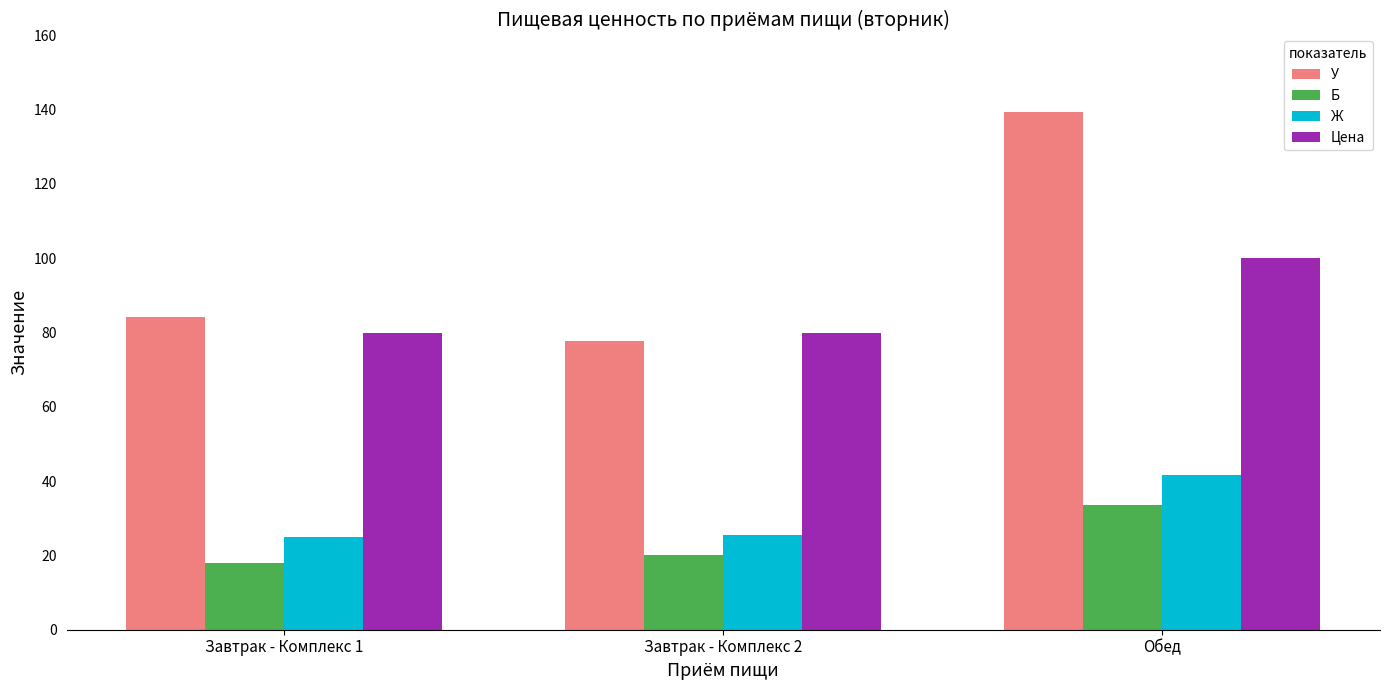

Does the chart contain any negative values?

No